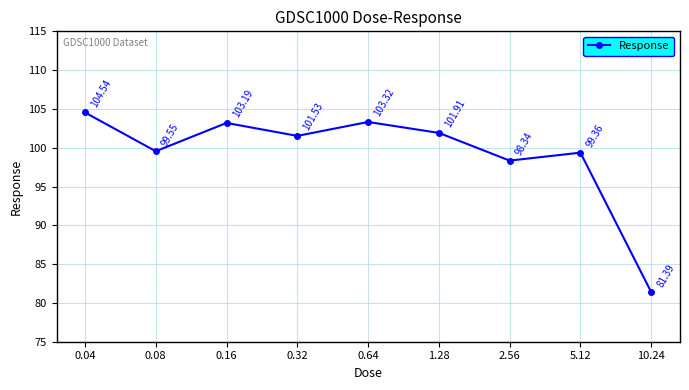

Where is the data nearest to the value 92?

2.56